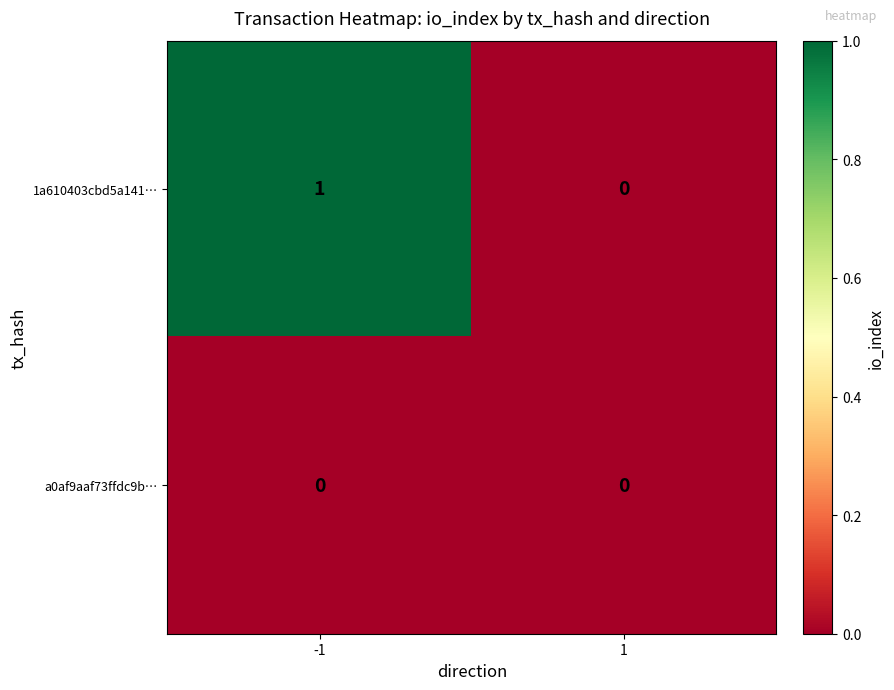

Which series has the largest total across all categories?

1a610403cbd5a141…